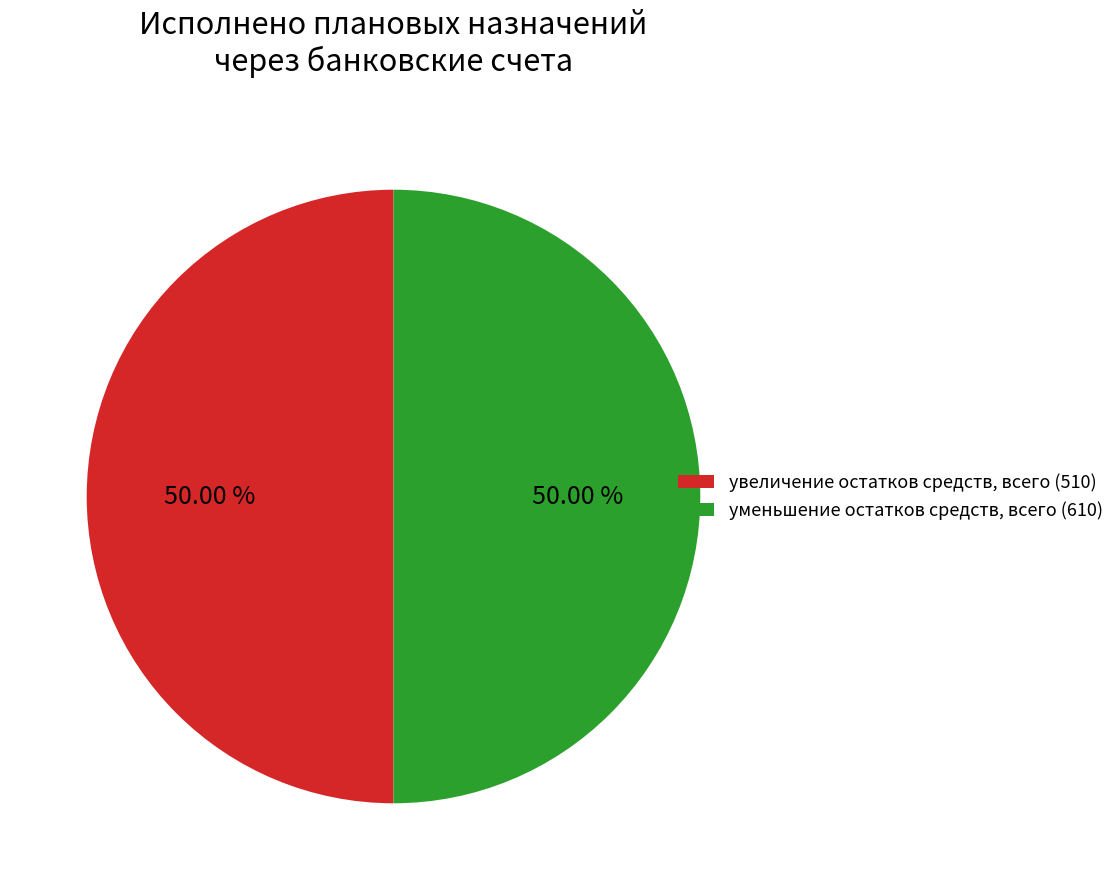

What is the ratio of the value at увеличение остатков средств, всего (510) to the value at уменьшение остатков средств, всего (610)?

1.0